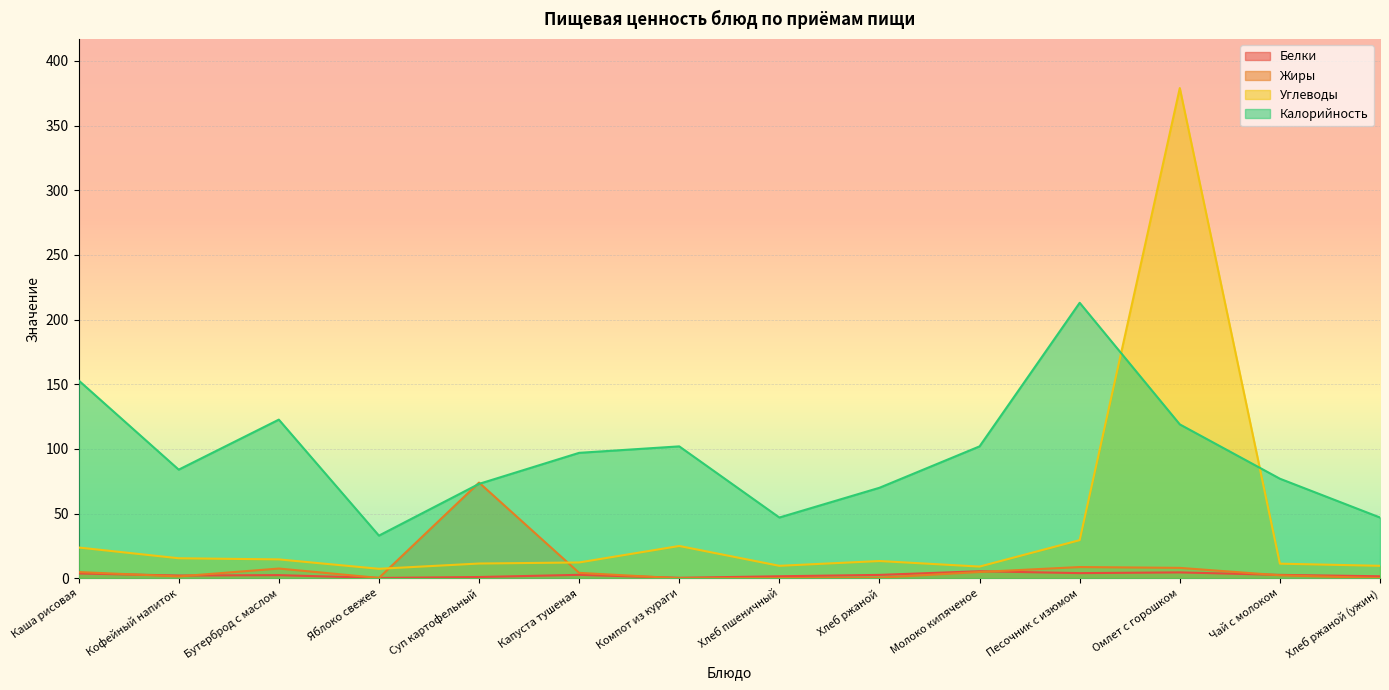

At how many categories does at least one series exceed 41?

13